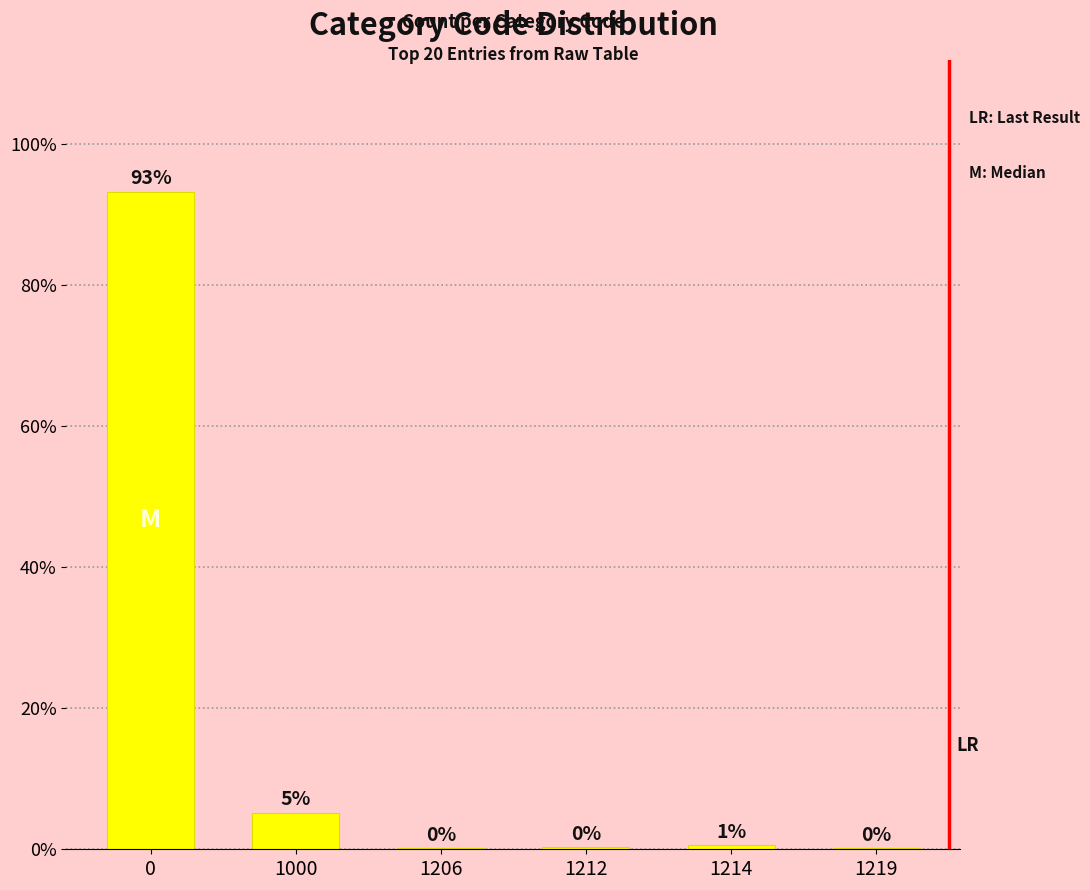

How many bars are there in total?

6